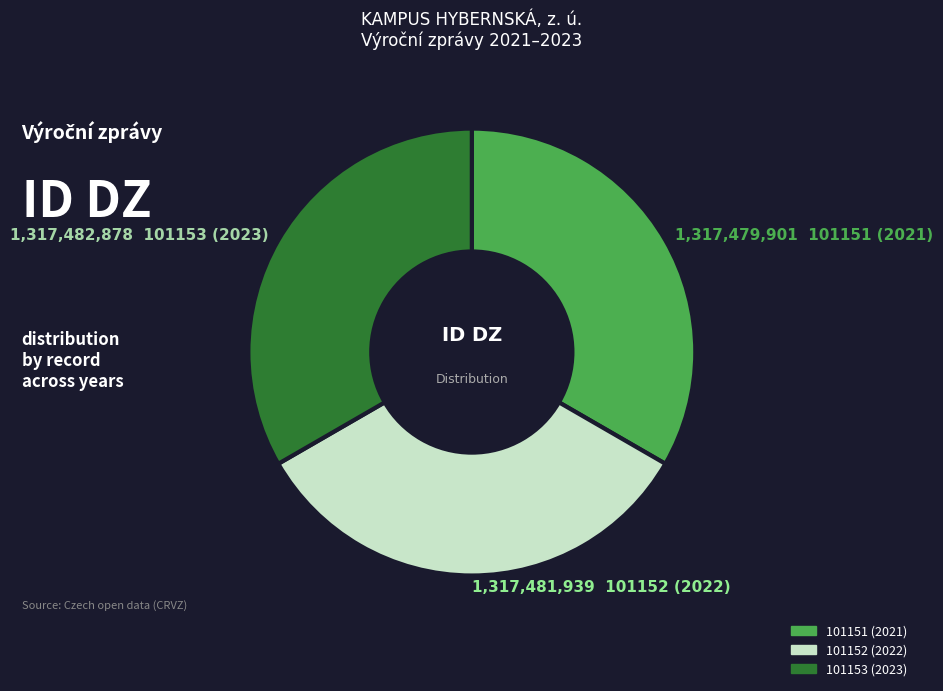

True or false: 101151 (2021) accounts for 33% of the total.

True